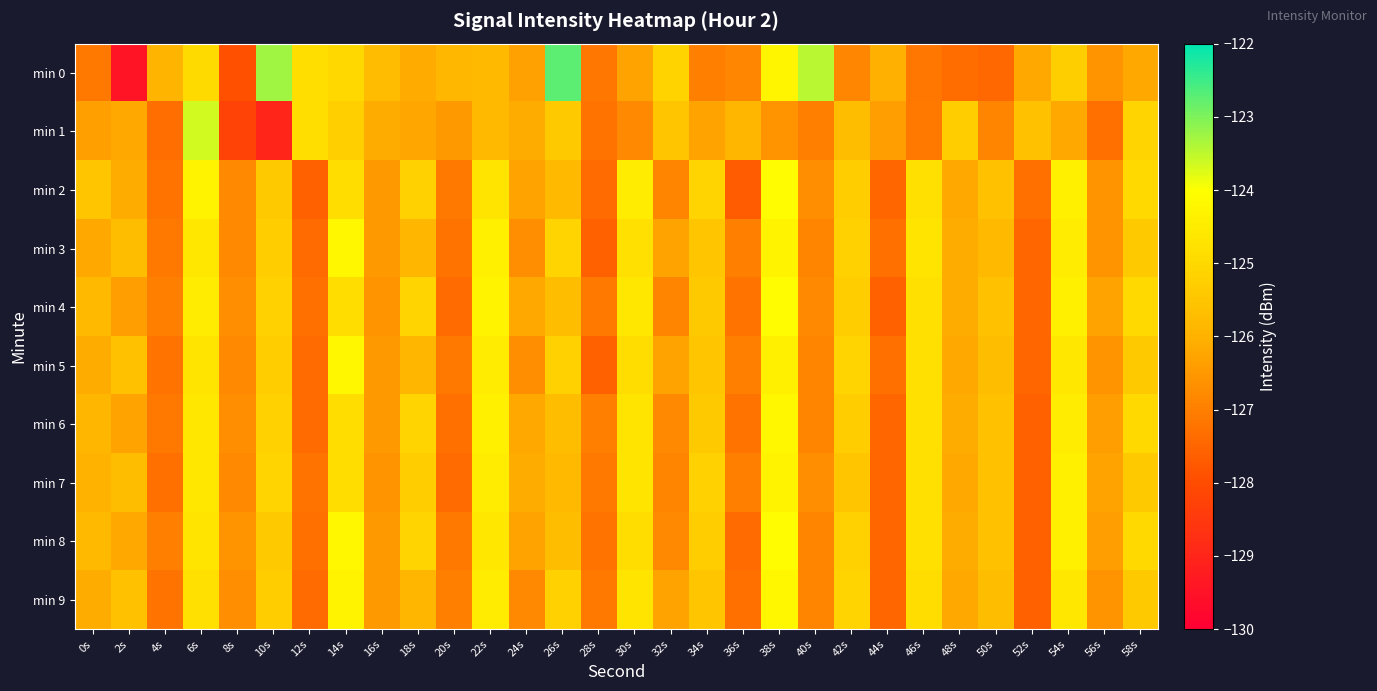

At 18s, list the series in order from smallest to largest.

min 1, min 0, min 3, min 5, min 9, min 7, min 2, min 4, min 6, min 8